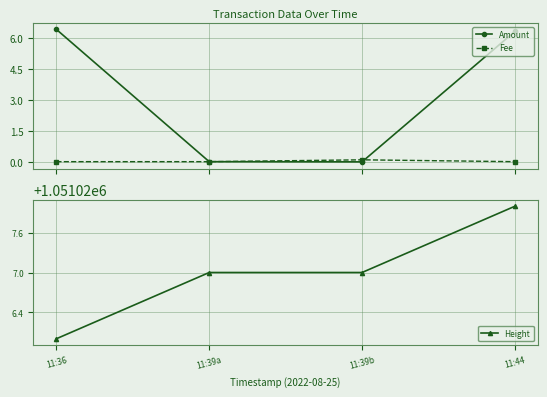

What is the maximum value for Height?

1051028